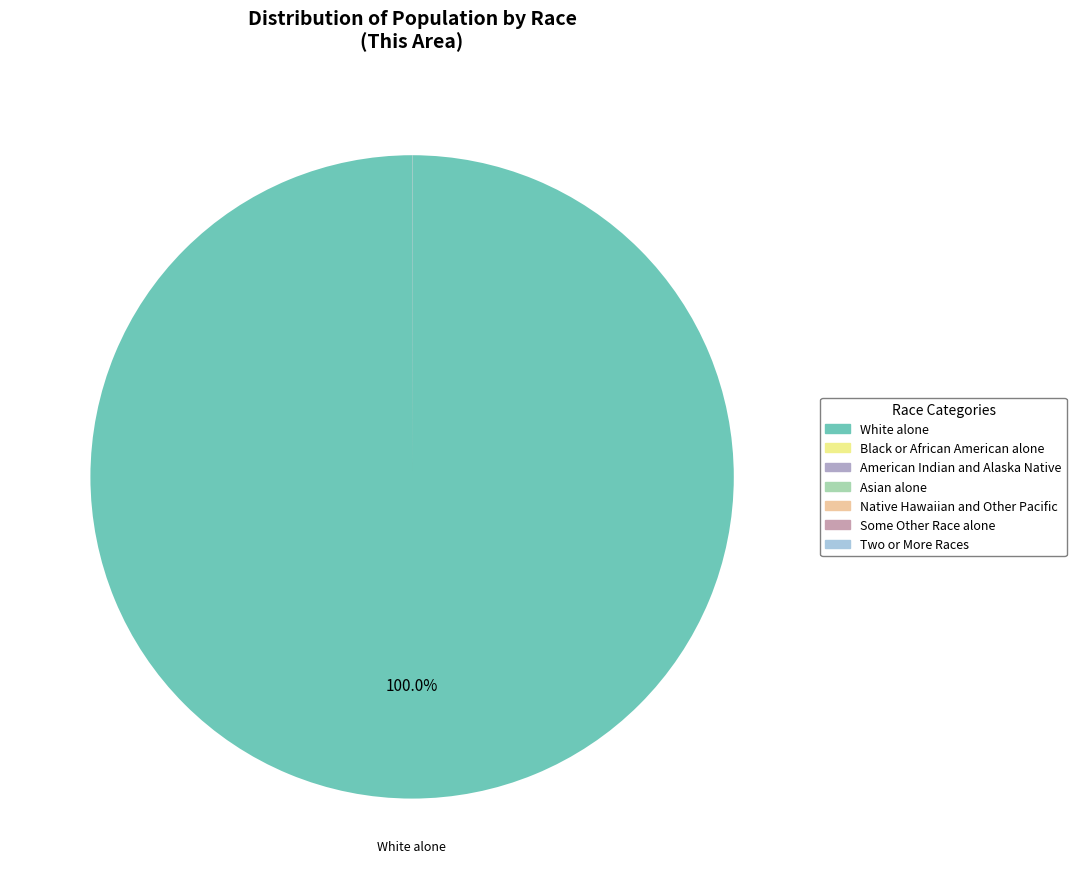

Which category has the biggest portion of the pie?

White alone